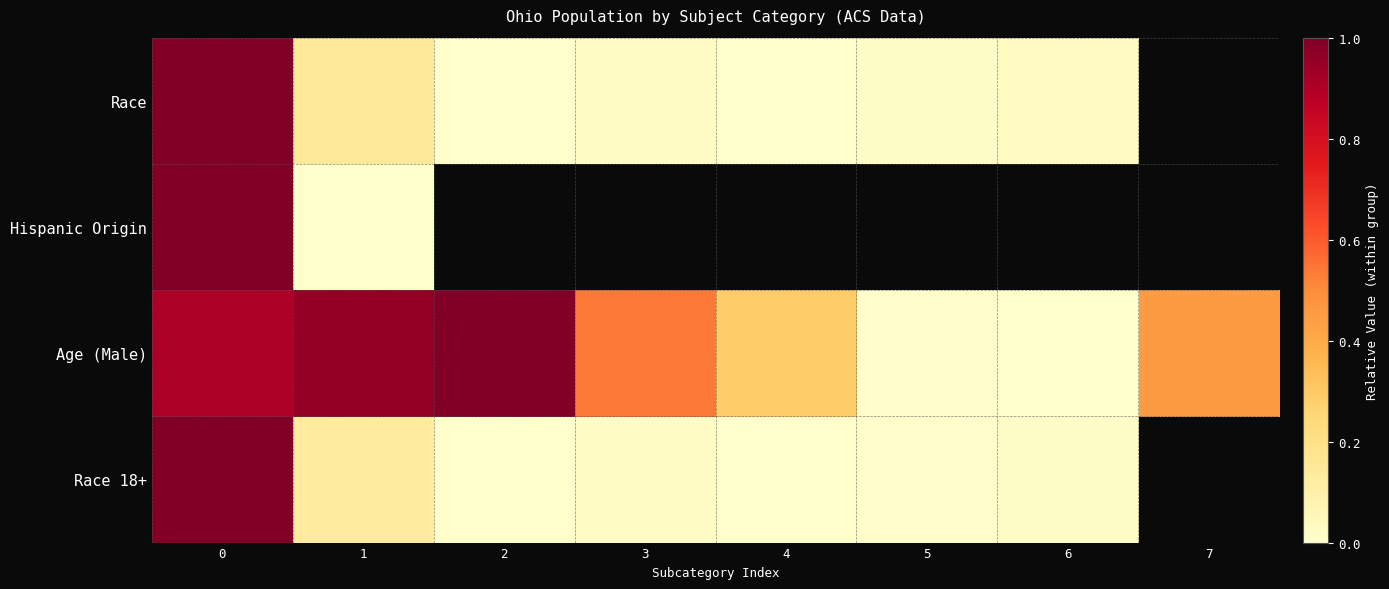

True or false: row_1 has a value of 1.0 at 0.

True